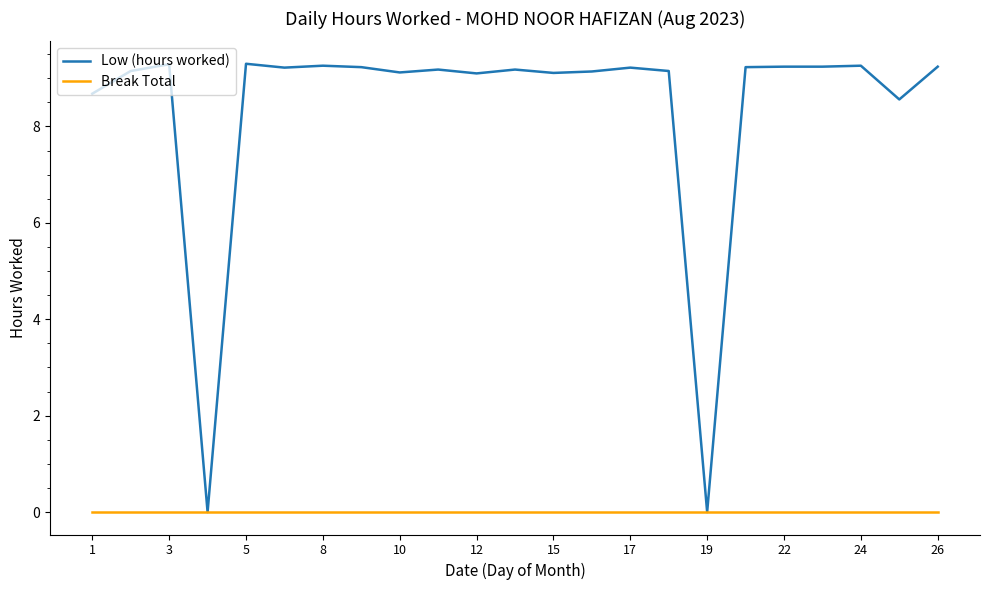

How many values in the Low (hours worked) series are below 9?

4